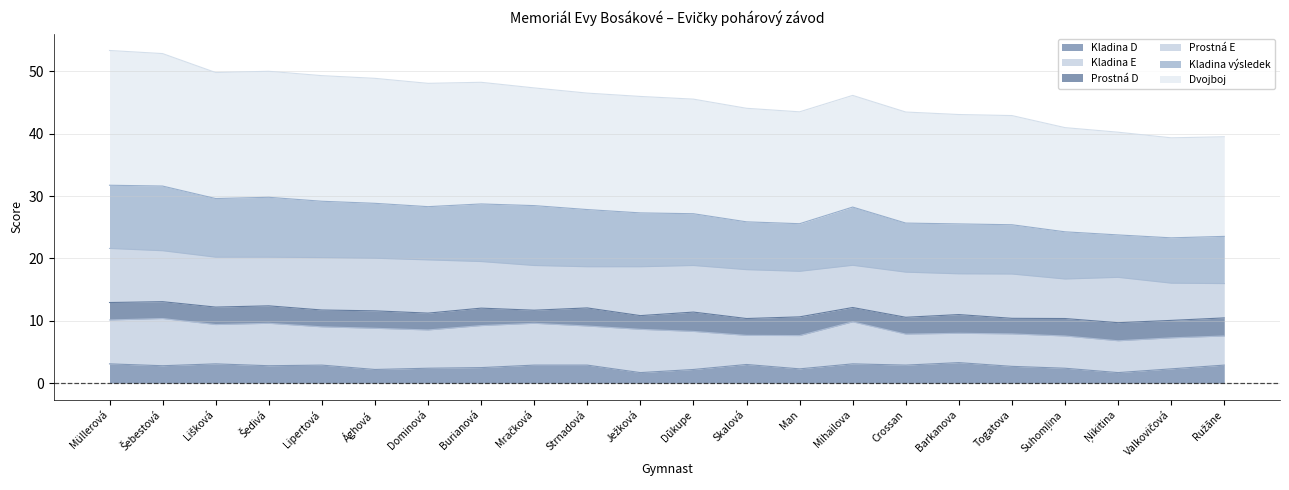

What is the total value across all series at Togatova?

42.9